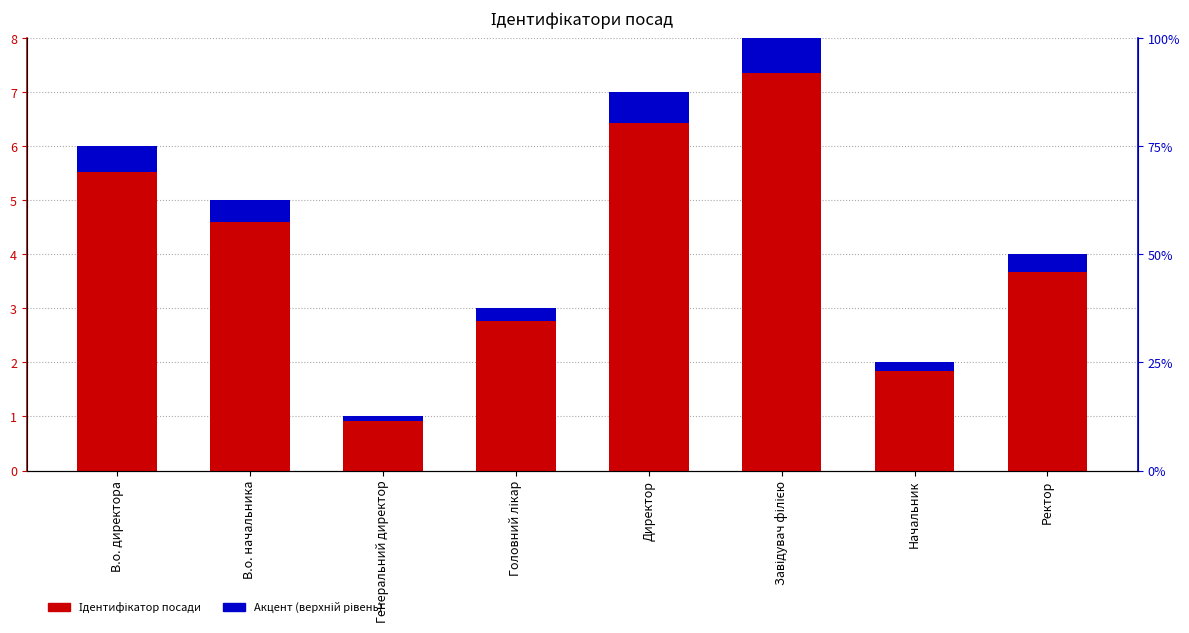

What is the difference between the Акцент values at Директор and Завідувач філією?

0.1